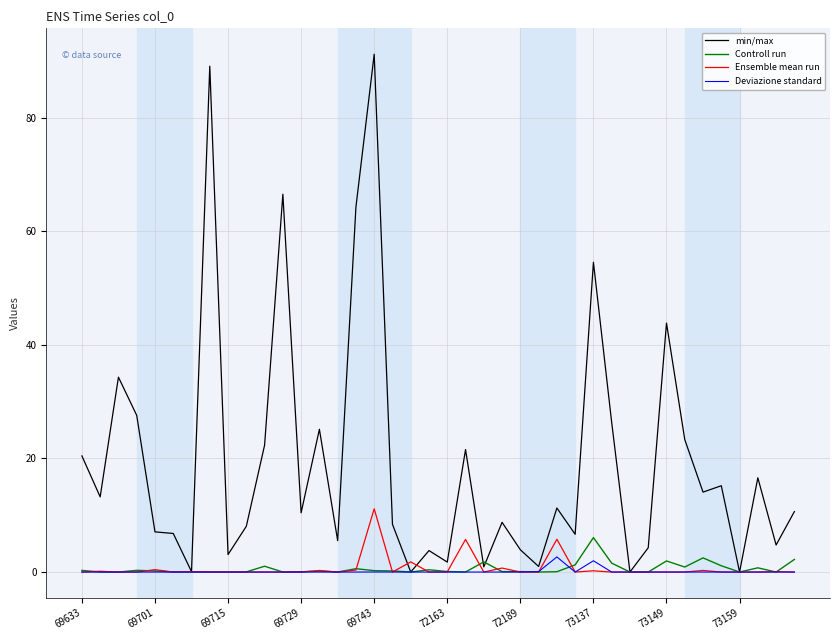

Which series has the largest range (max minus min)?

min/max